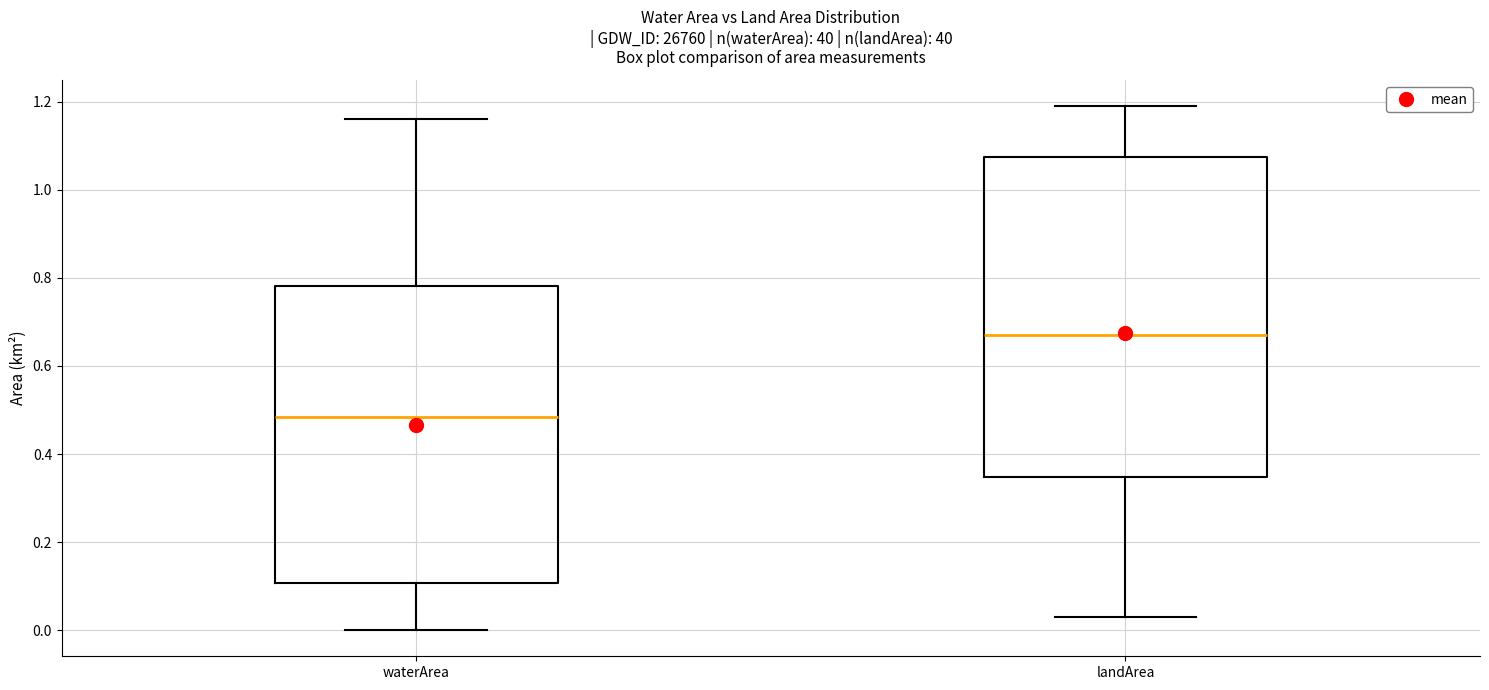

Which box is the tallest, from its lower edge to its upper edge?

landArea